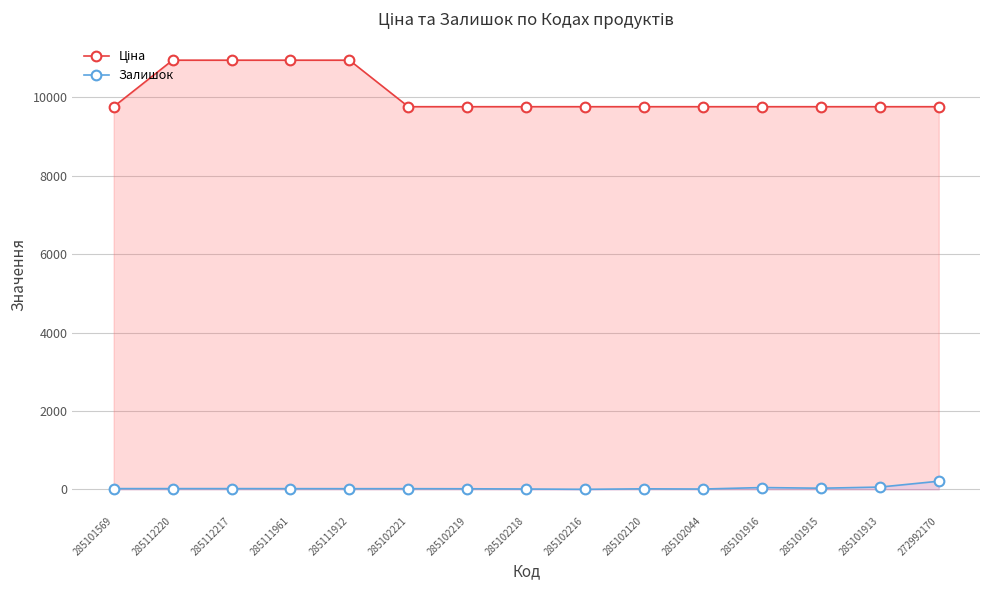

Is it true that Залишок equals 8.0 at 285102218?

True